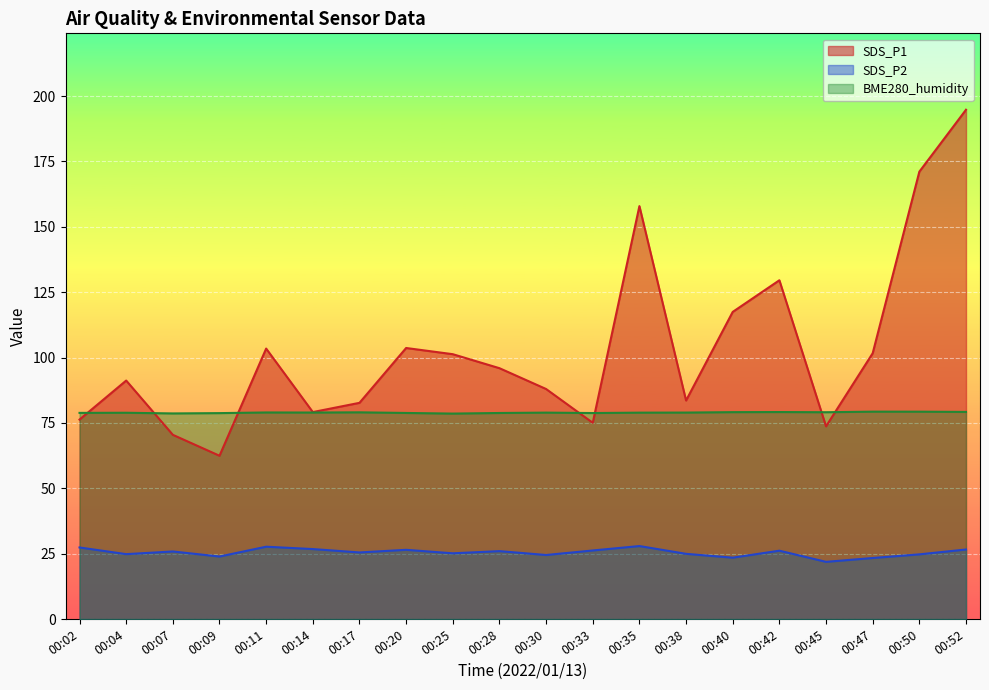

Where is SDS_P2 nearest to the value 24?

00:09